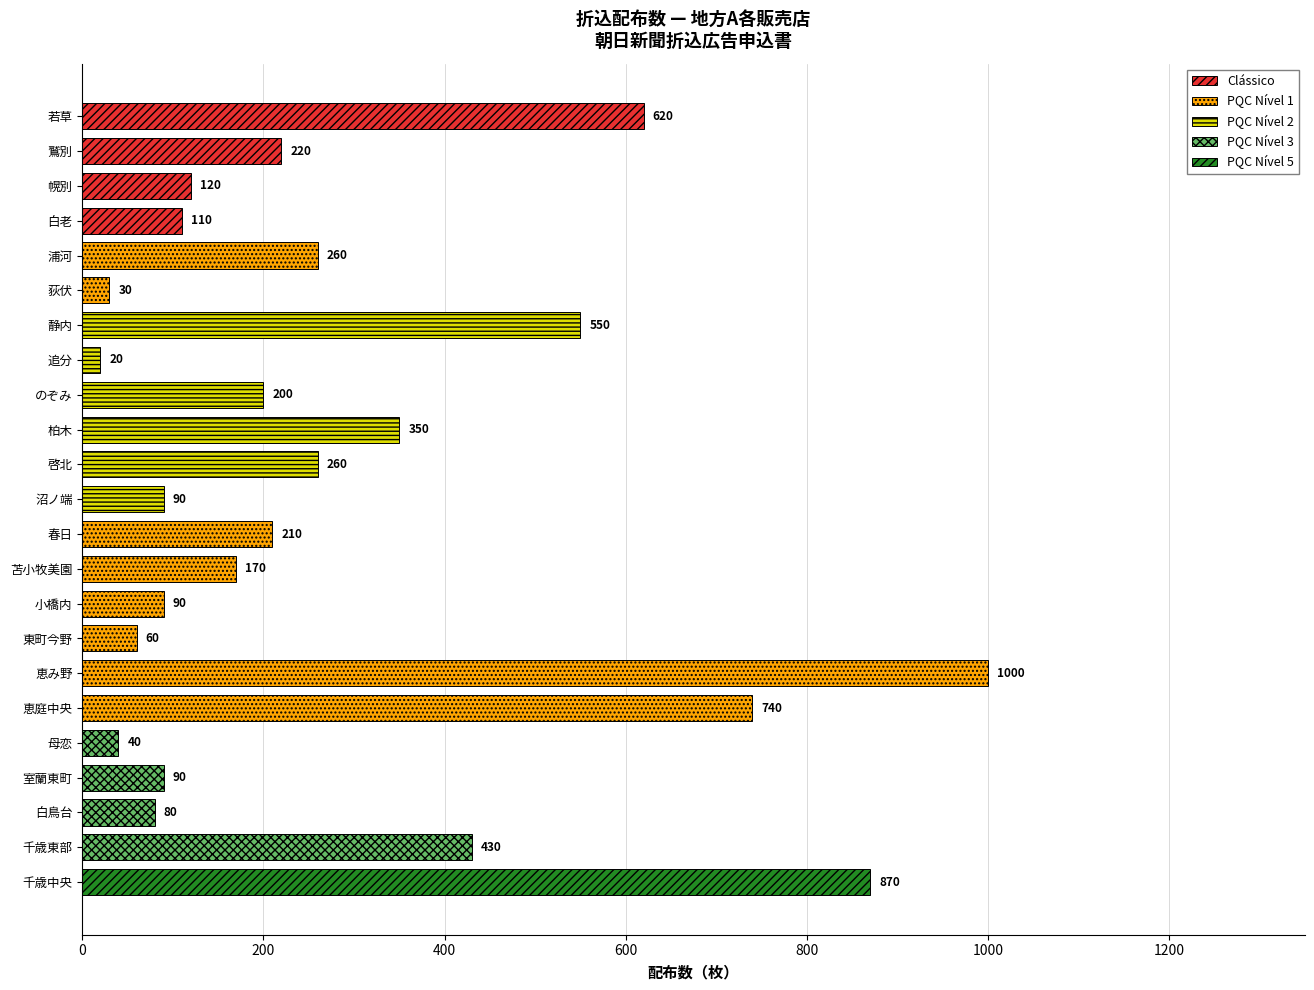

Rank the categories by value from lowest to highest.

追分, 荻伏, 母恋, 東町今野, 白鳥台, 室蘭東町, 小橋内, 沼ノ端, 白老, 幌別, 苫小牧美園, のぞみ, 春日, 鷲別, 啓北, 浦河, 柏木, 千歳東部, 静内, 若草, 恵庭中央, 千歳中央, 恵み野